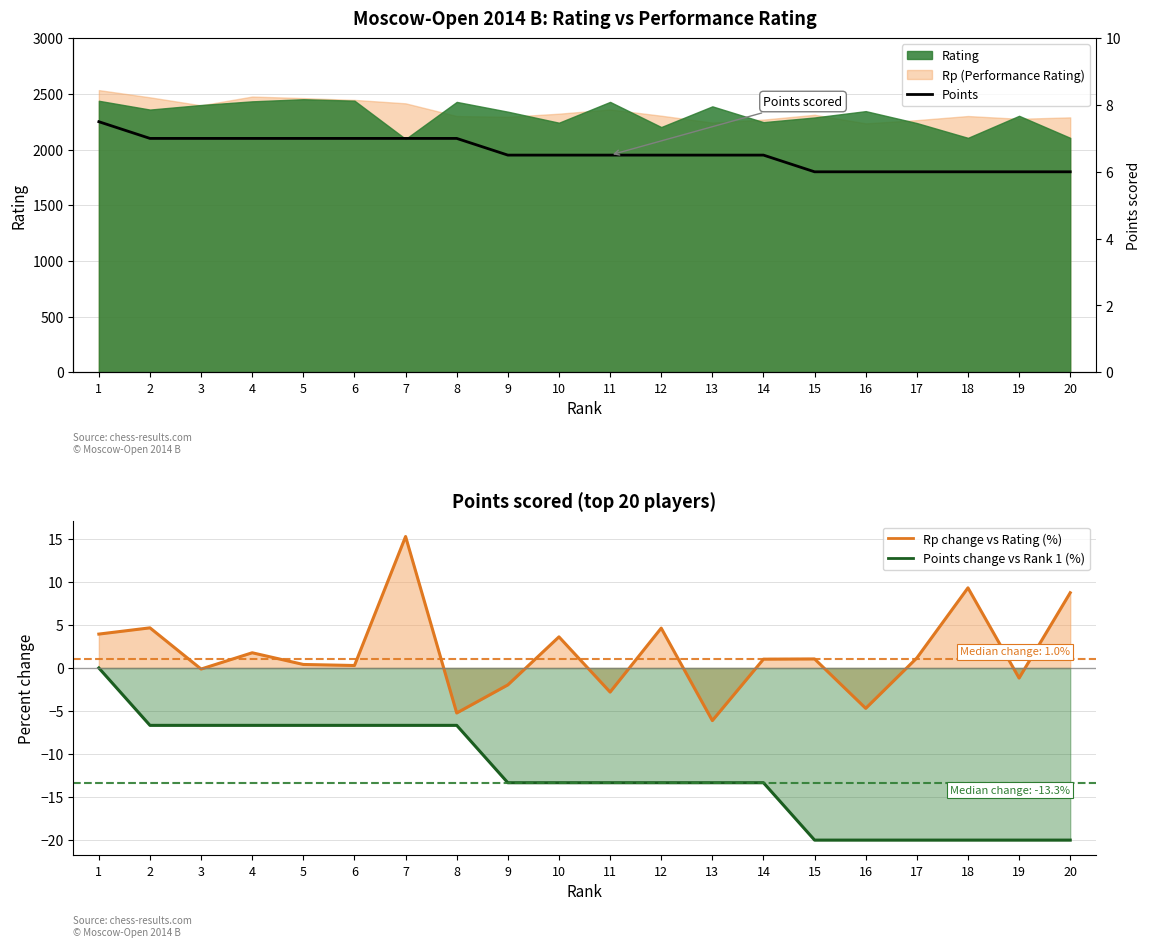

List the labels in order of Points value, smallest first.

15, 16, 17, 18, 19, 20, 9, 10, 11, 12, 13, 14, 2, 3, 4, 5, 6, 7, 8, 1